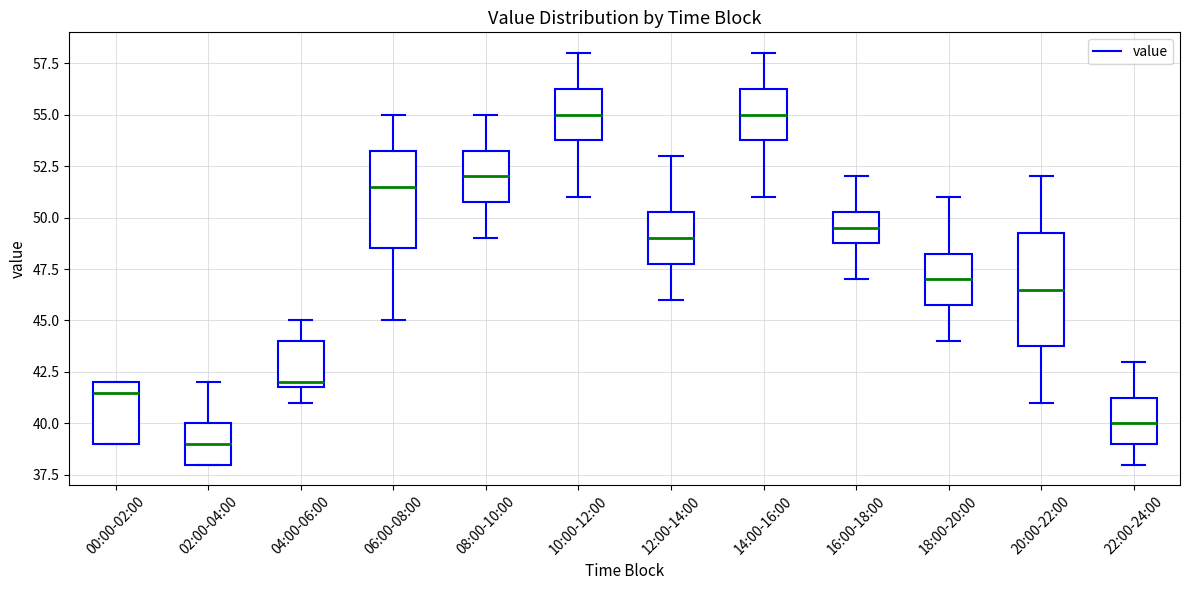

Comparing the boxes themselves (not the whiskers), which one is the tallest?

20:00-22:00